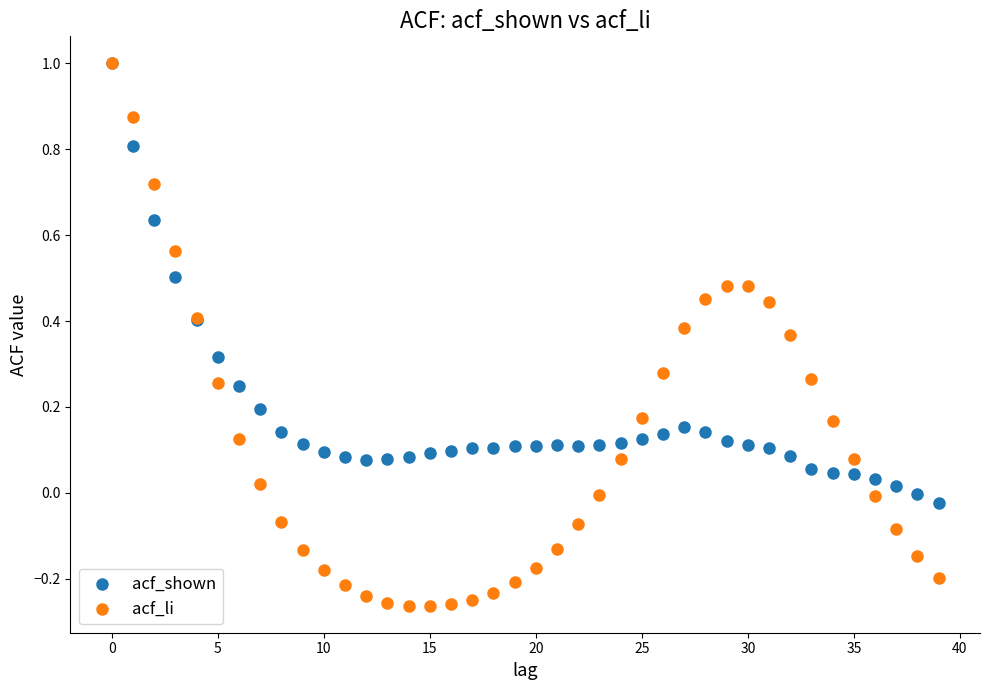

What are all the series names shown in the legend?

acf_shown, acf_li